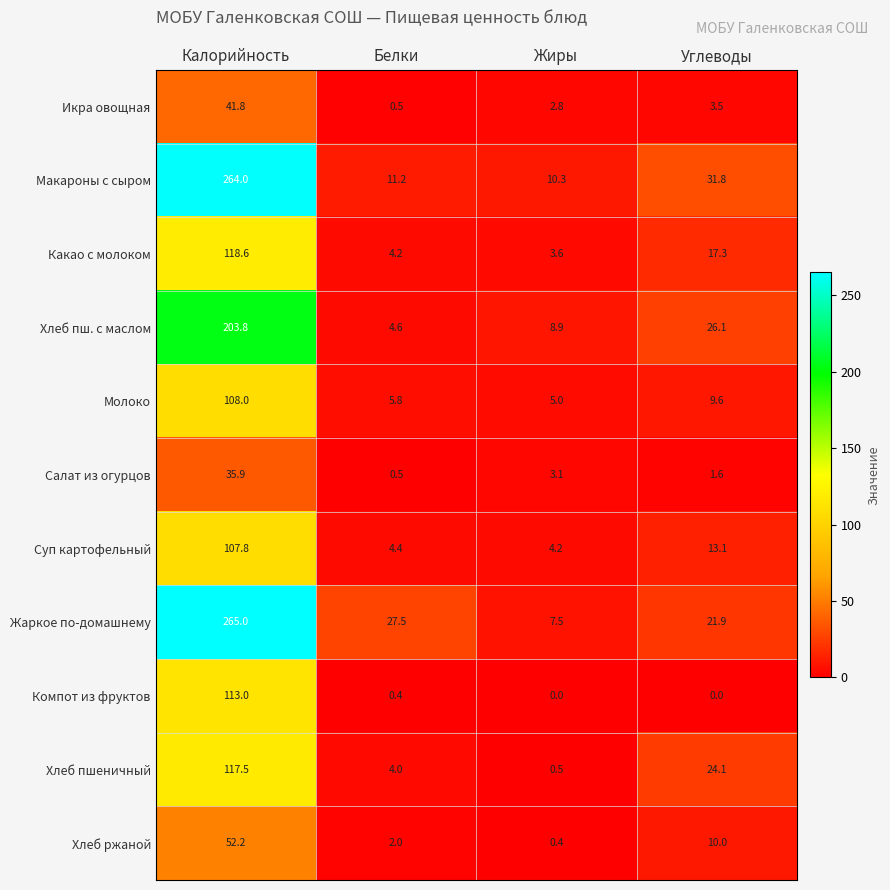

What is the difference between the Какао с молоком values at Жиры and Углеводы?

13.7